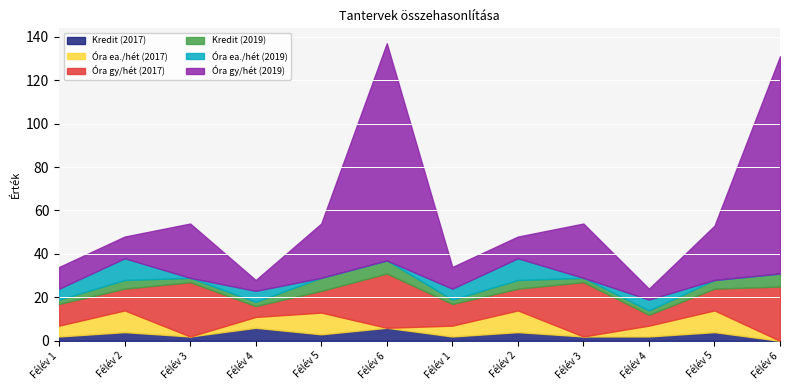

At which label does Kredit (2017) first exceed 3?

2